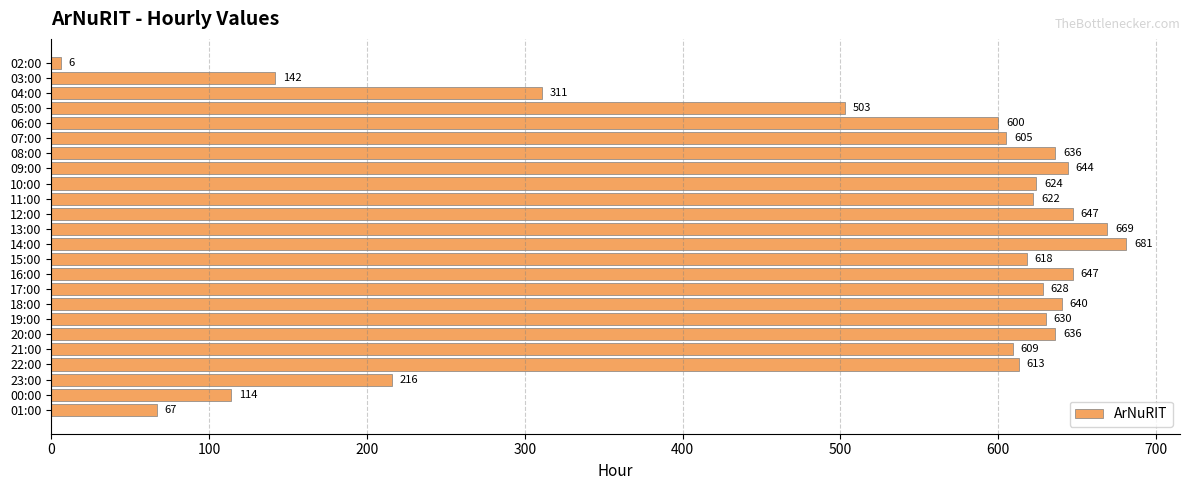

What is the change in value from 03:00 to 09:00?

+502